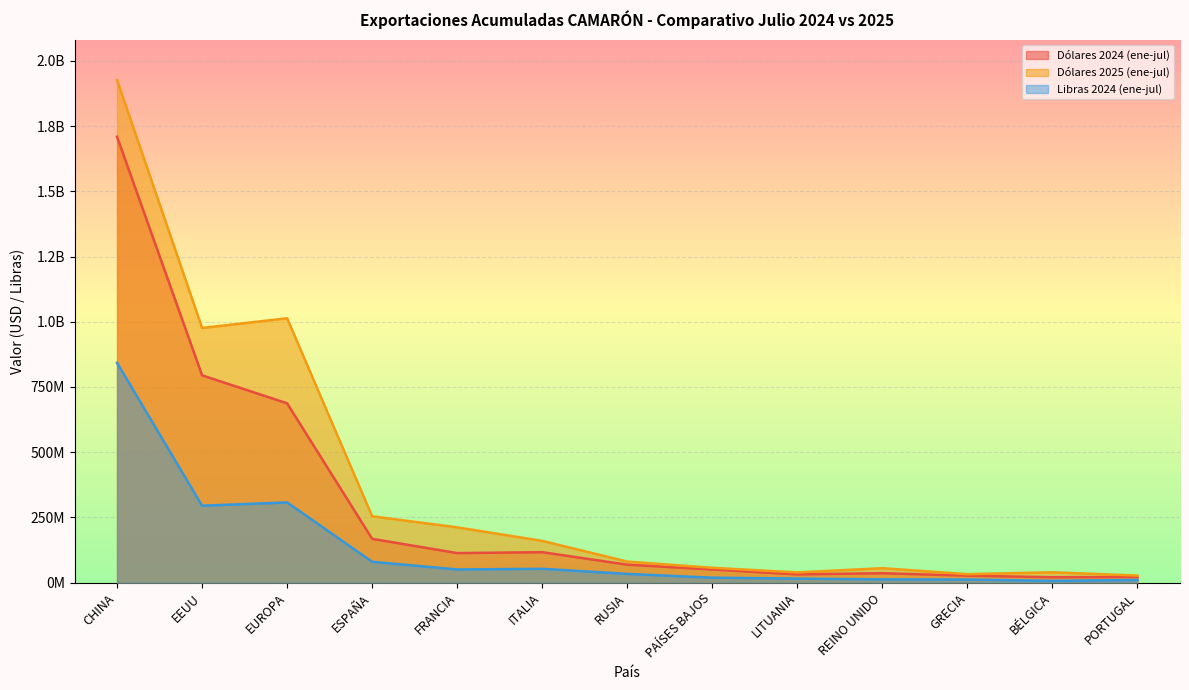

What is the label of the 2nd point from the right?

BÉLGICA